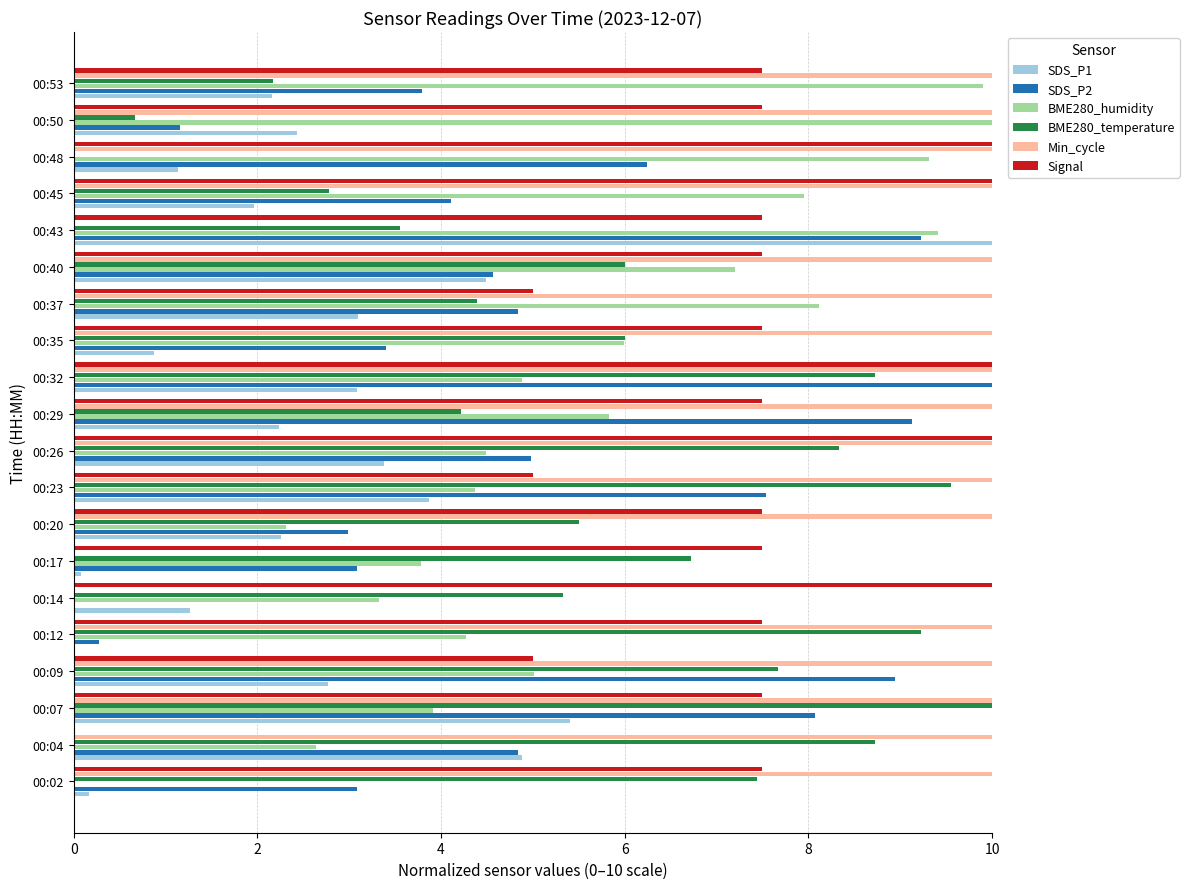

What is the sum of all SDS_P1 values?

55.6